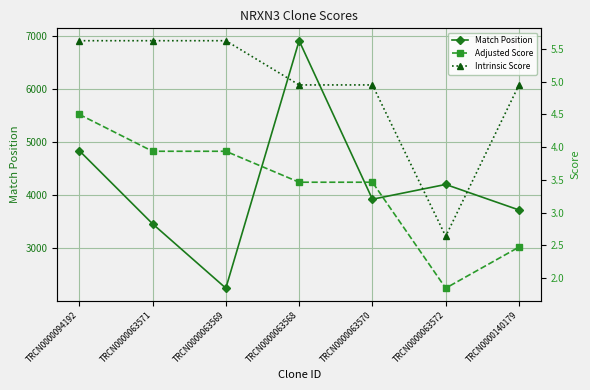

True or false: Intrinsic Score has more than 0 points higher than both neighbors.

False